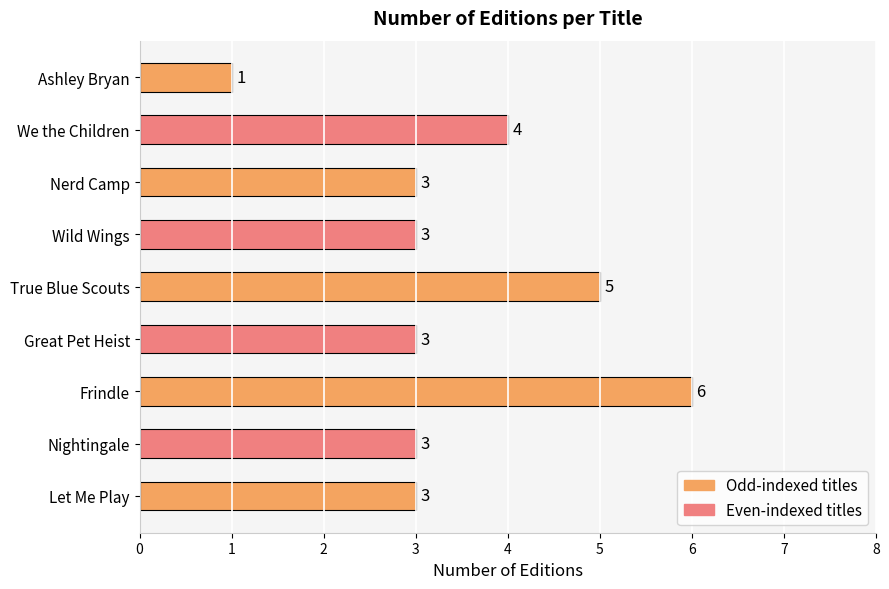

Reading bottom to top, what are all the values shown in this chart?

Let Me Play=3	Nightingale=3	Frindle=6	Great Pet Heist=3	True Blue Scouts=5	Wild Wings=3	Nerd Camp=3	We the Children=4	Ashley Bryan=1